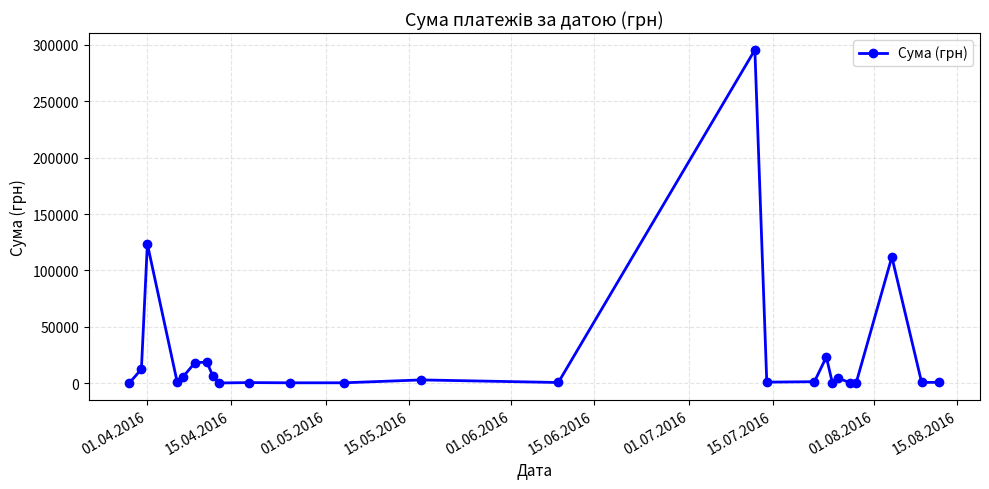

What is the maximum value shown in the chart?

295638.6